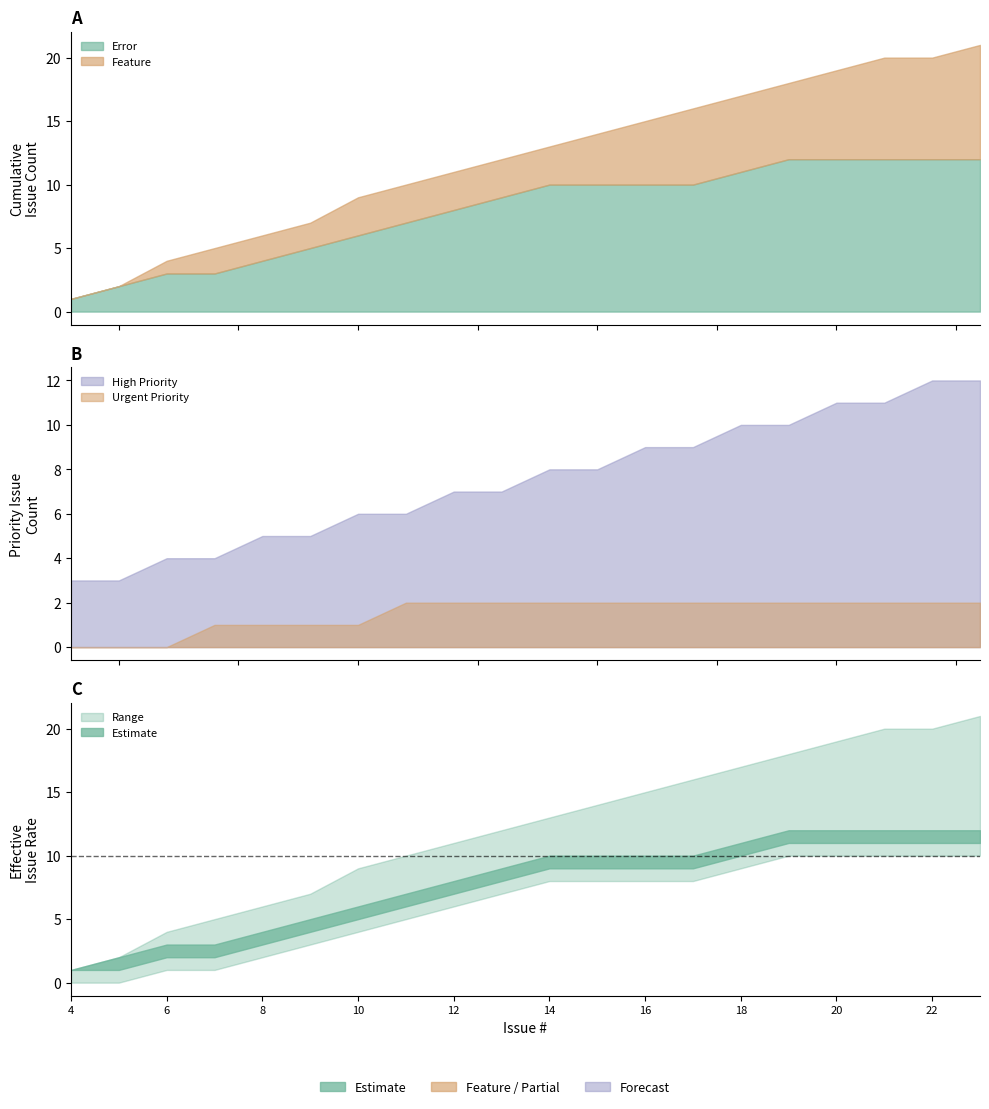

Does the chart have visible grid lines?

No